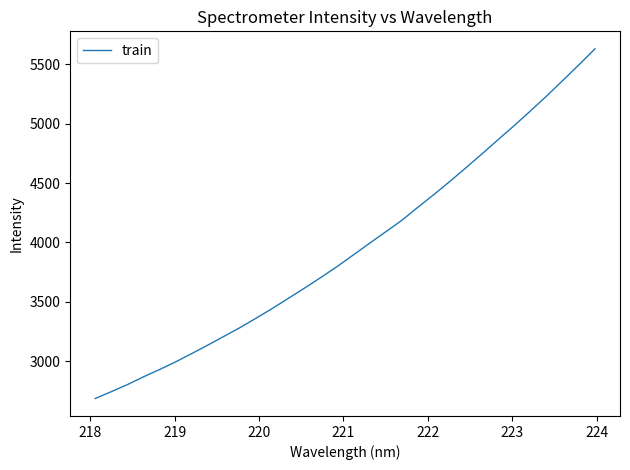

What is the difference between the maximum and minimum values?

2945.3